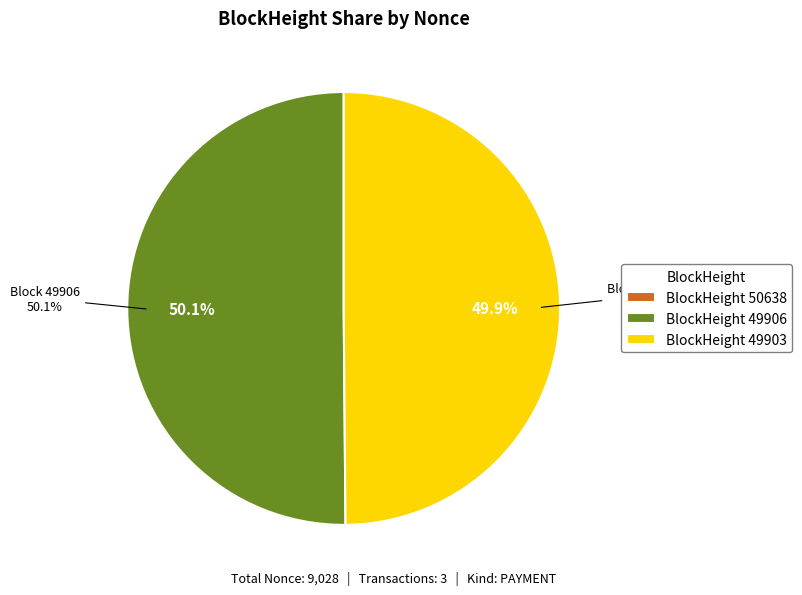

Does 49906 represent more than half of the total?

Yes